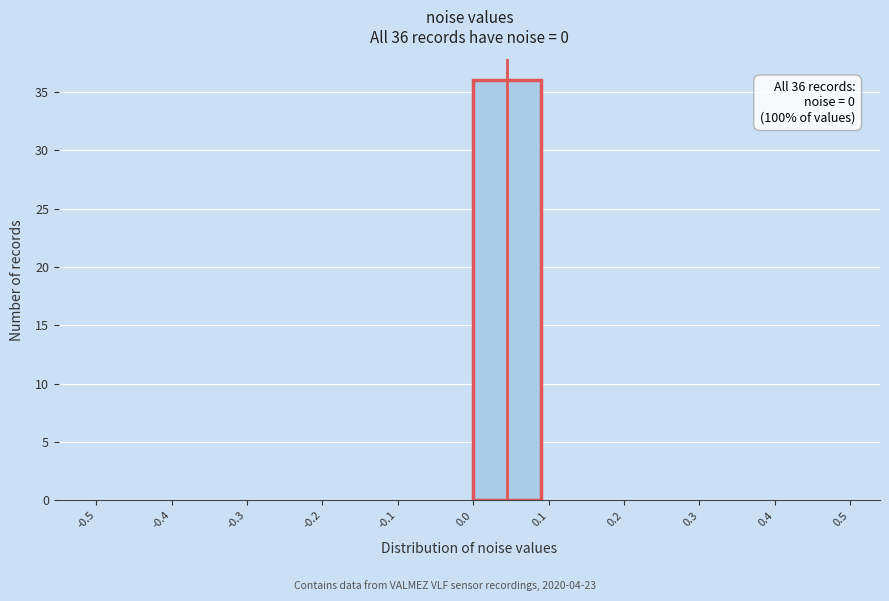

Over which range of the x-axis is the bar tallest?

0.0 to 0.1